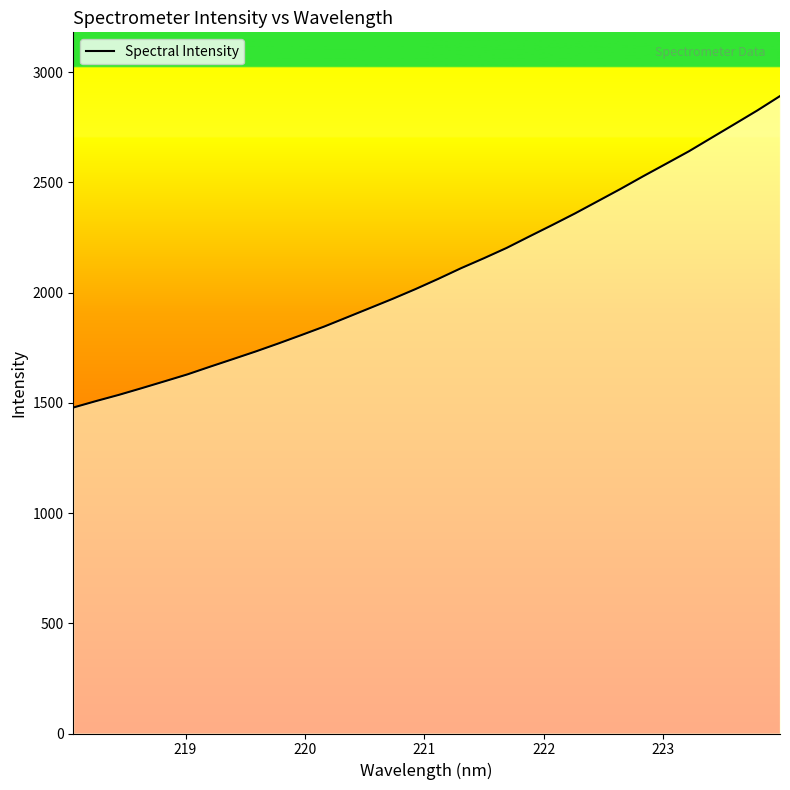

What is the difference between the maximum and minimum values?

1412.7